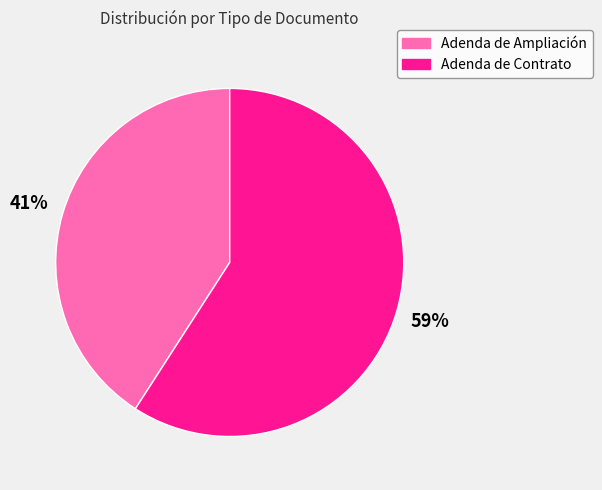

Rank the categories by value from lowest to highest.

Adenda de Ampliación, Adenda de Contrato